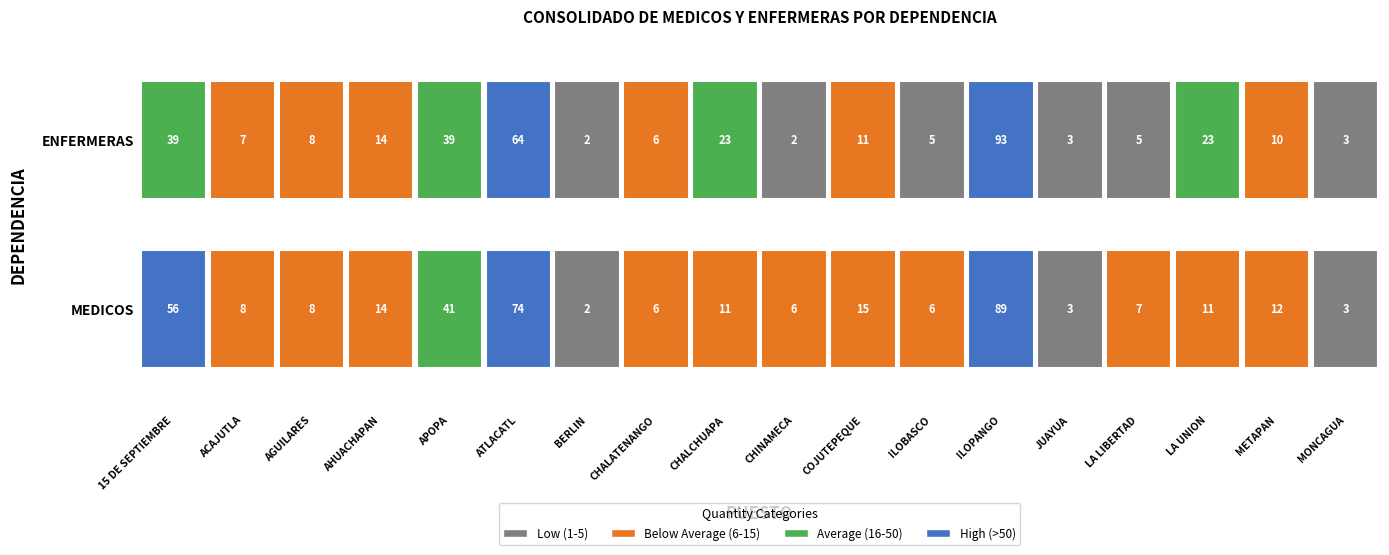

Rank the series by their maximum value, from lowest to highest.

MEDICOS, ENFERMERAS